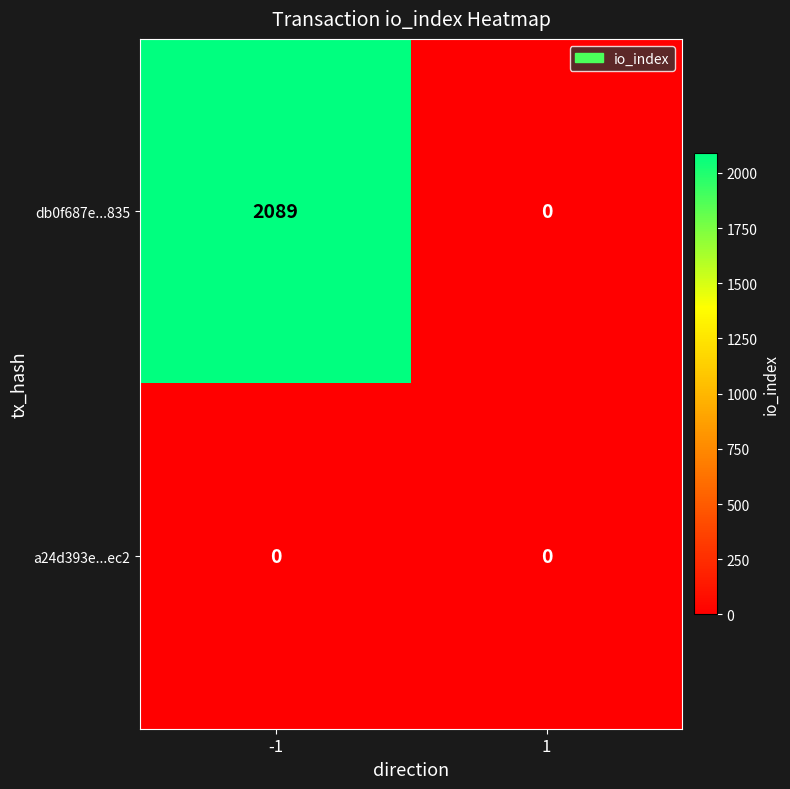

What is the greatest value displayed?

2089